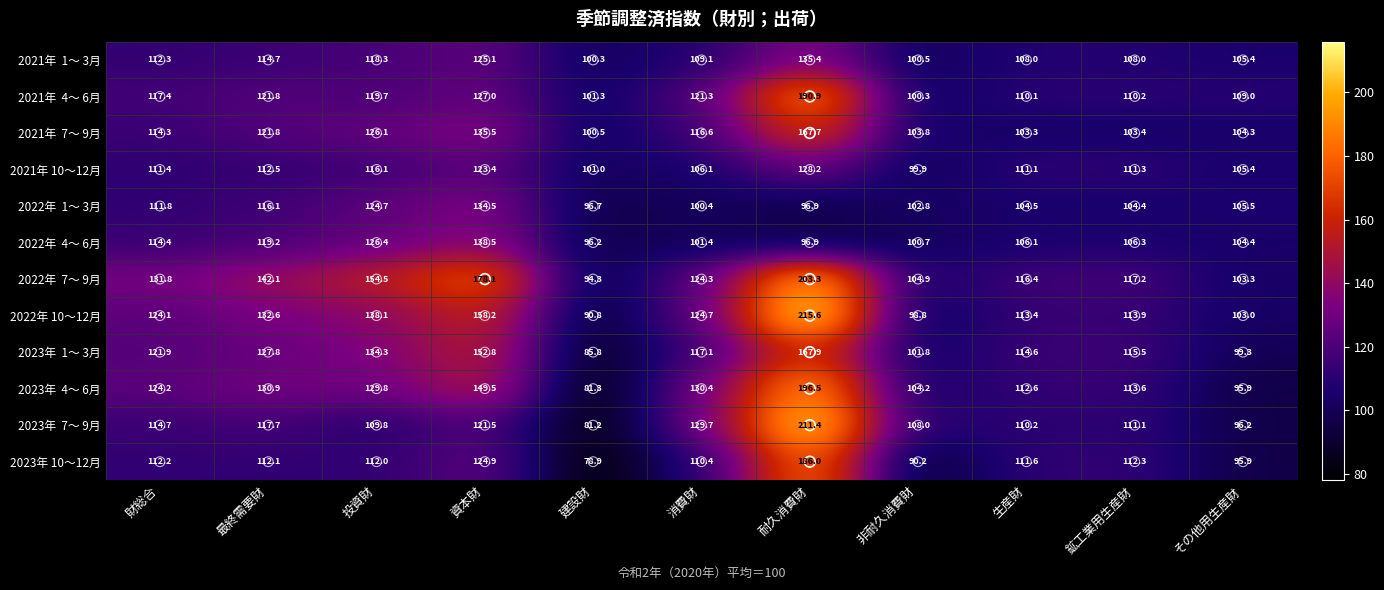

True or false: 2022年 10～12月 has a value of 113.9 at 鉱工業用生産財.

True